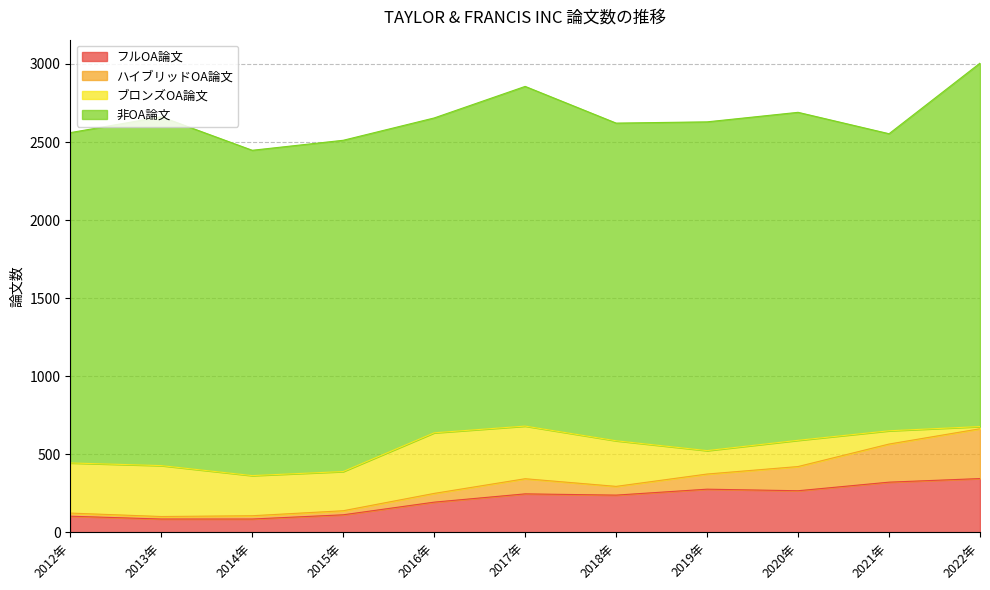

What is the average value of the ハイブリッドOA論文 series?

101